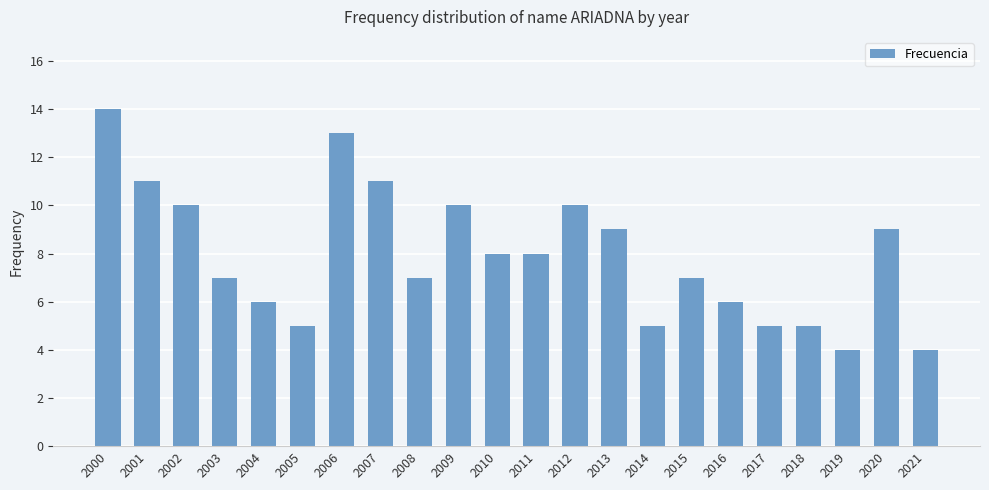

What is the sum of the values at 2001 and 2018?

16